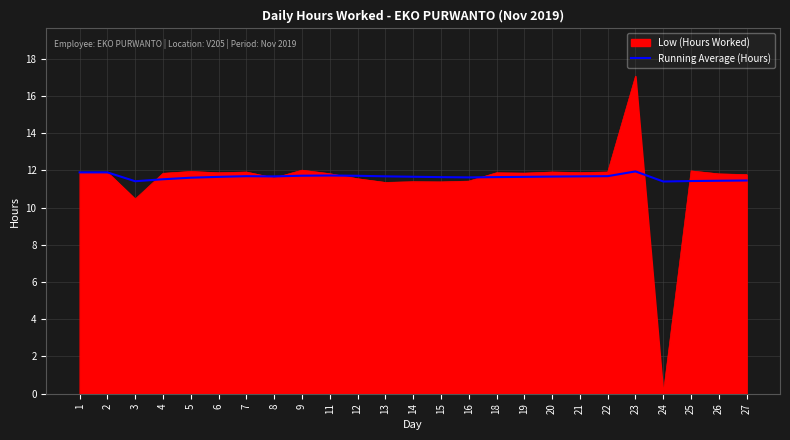

What is the approximate value of Running Average (Hours) at 27?

11.5